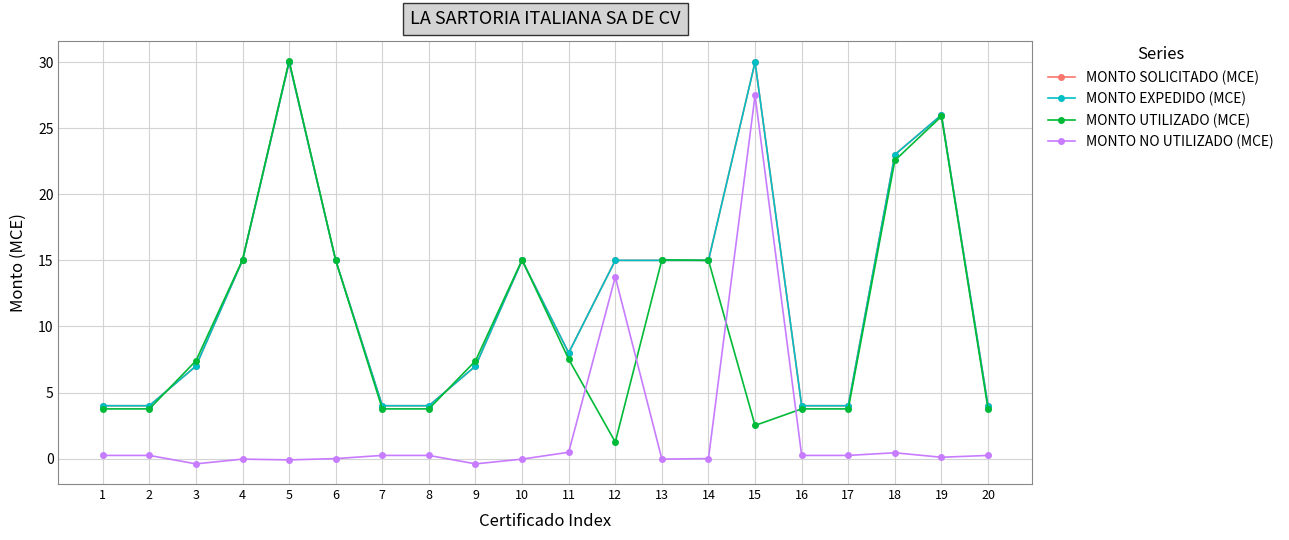

How many interior local peaks does the MONTO SOLICITADO (MCE) series have?

4